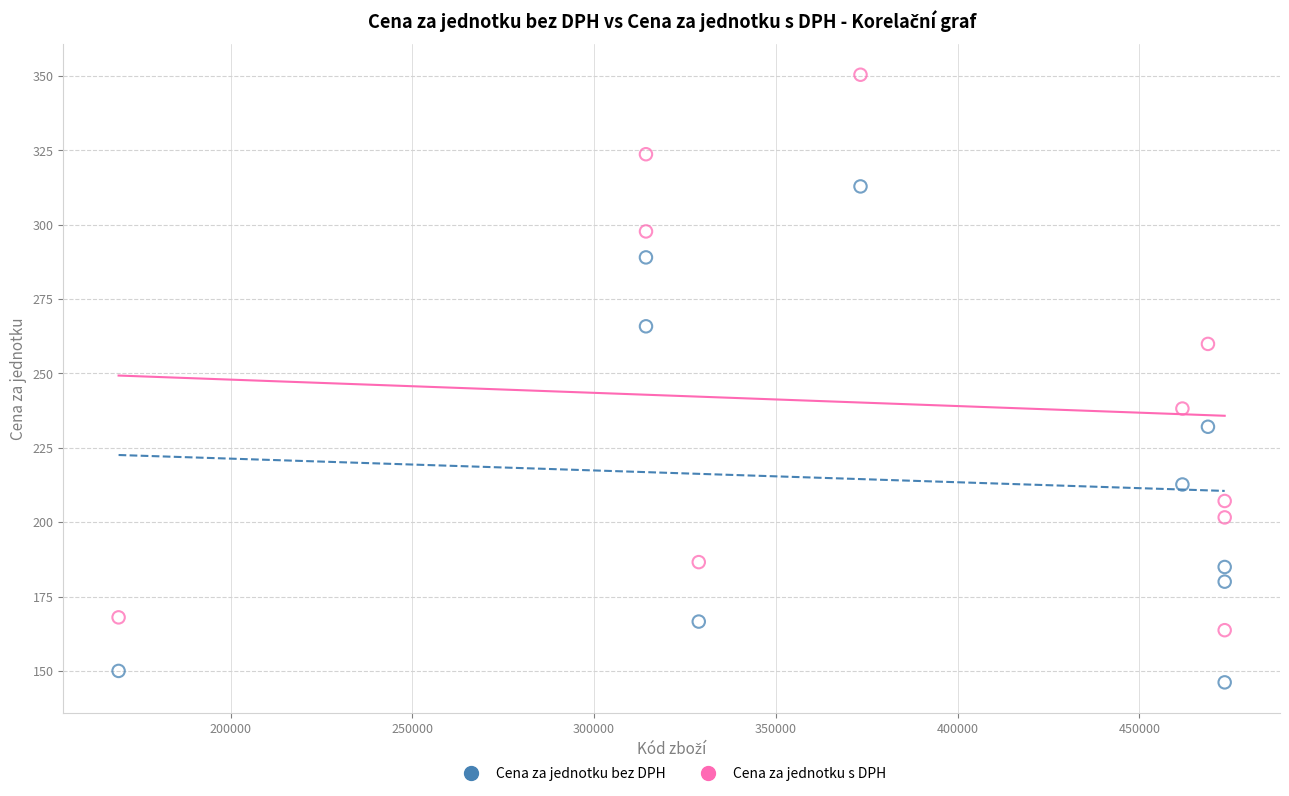

Which series contains the highest Y value?

Cena za jednotku s DPH